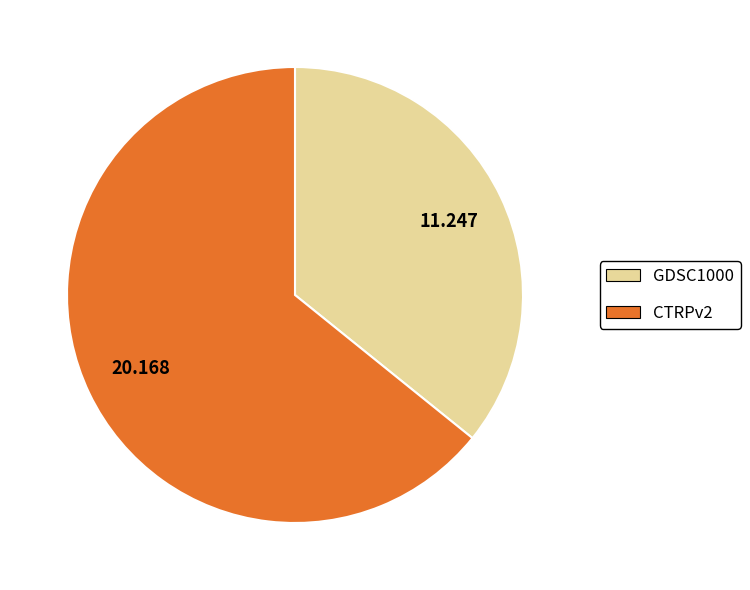

True or false: GDSC1000 accounts for 36% of the total.

True